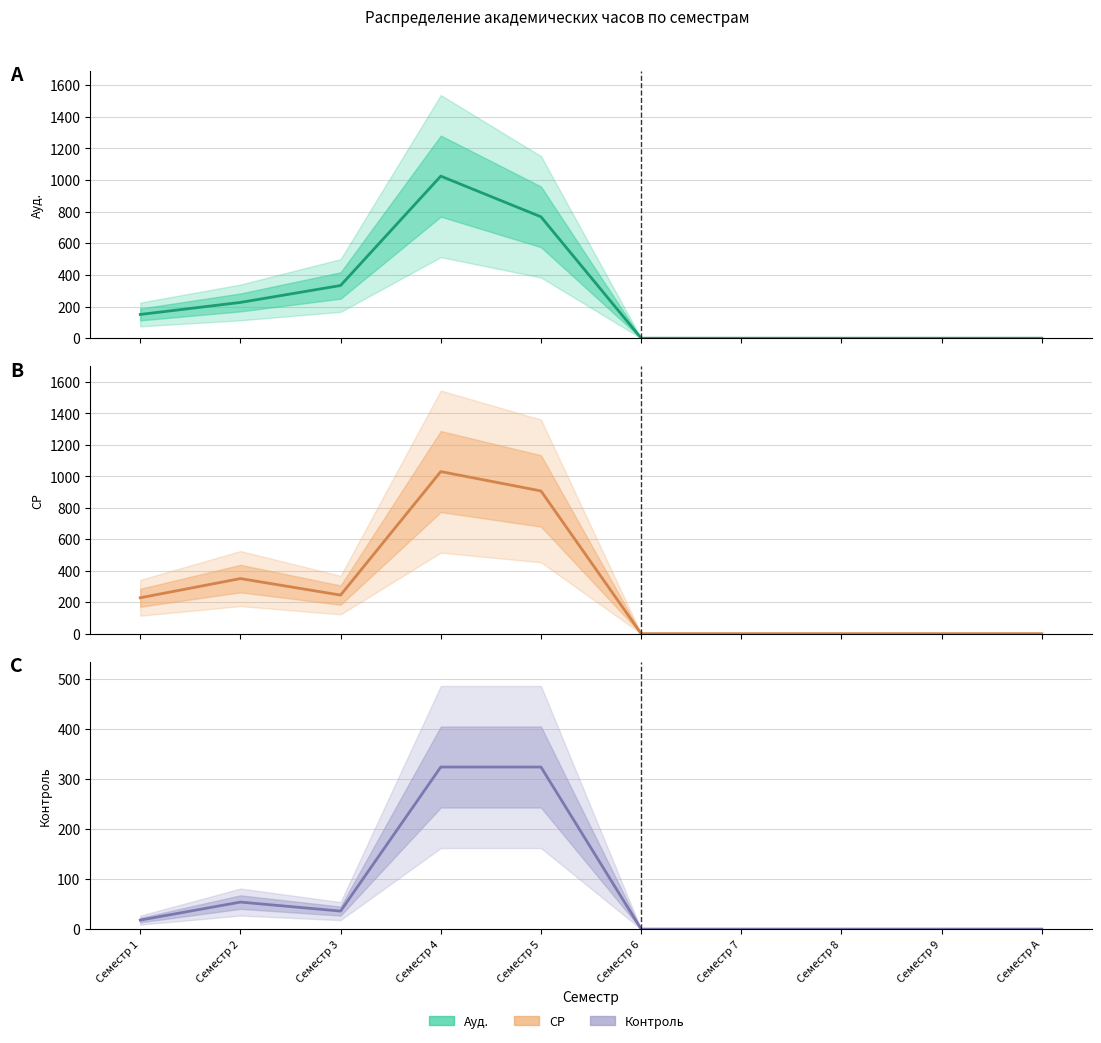

At which label does Контроль first exceed 18?

Семестр 2